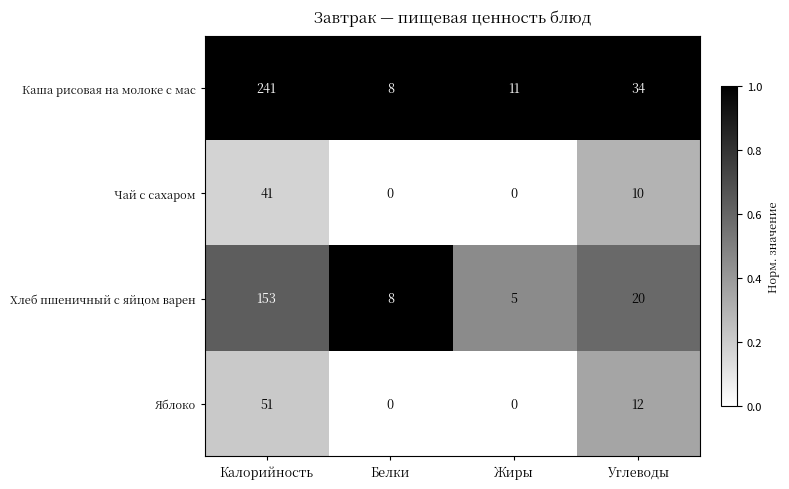

Which series has the largest total across all categories?

Каша рисовая на молоке с мас